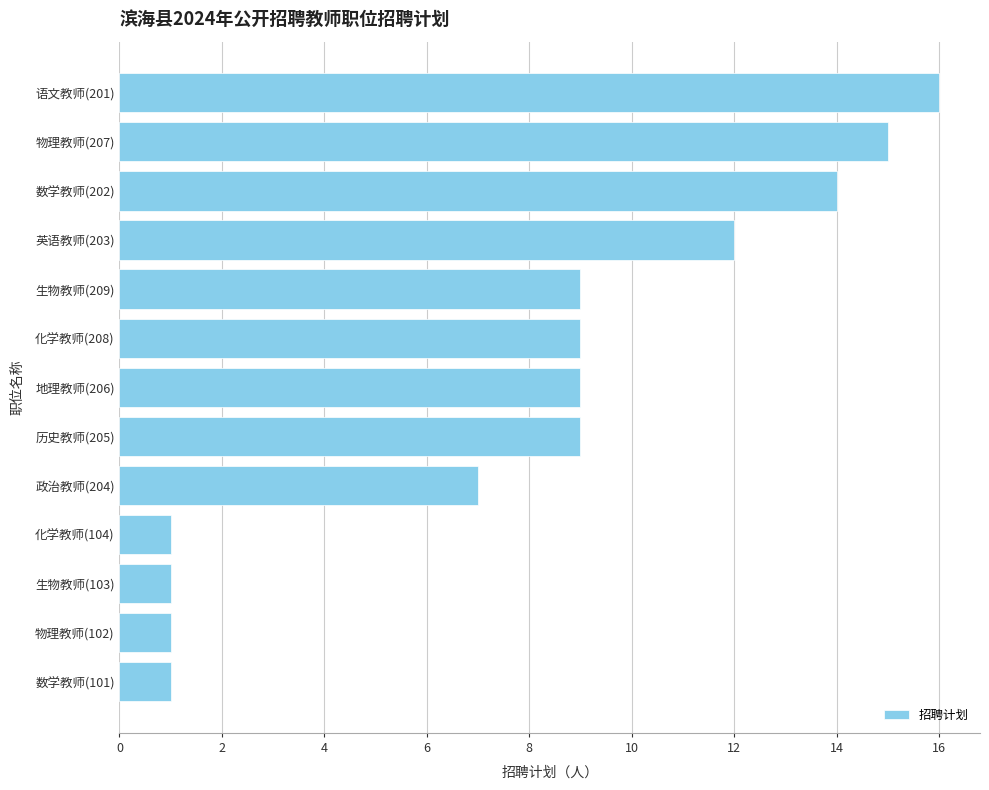

Reading top to bottom, what are all the values shown in this chart?

16	15	14	12	9	9	9	9	7	1	1	1	1